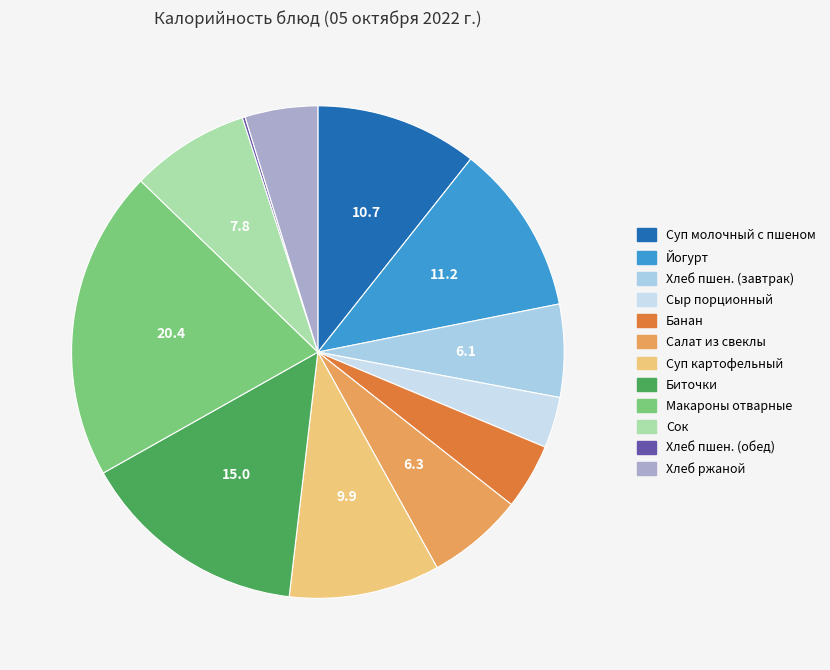

Which category has the smallest portion of the pie?

Хлеб пшеничный (обед)